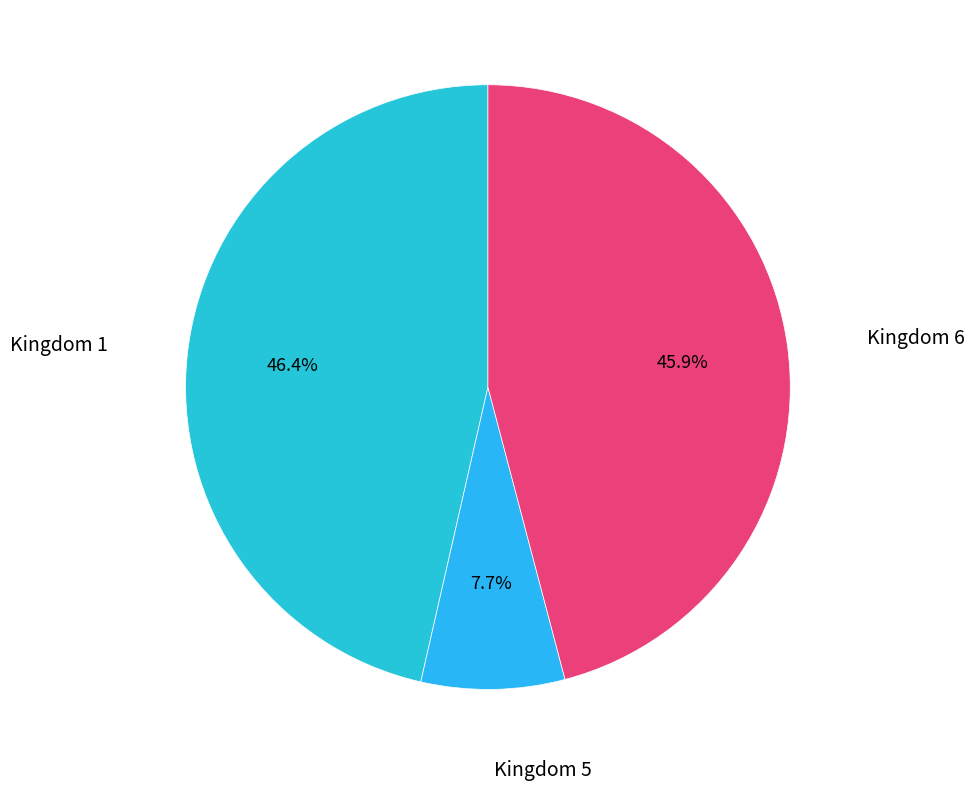

Is there a majority slice in this chart?

No